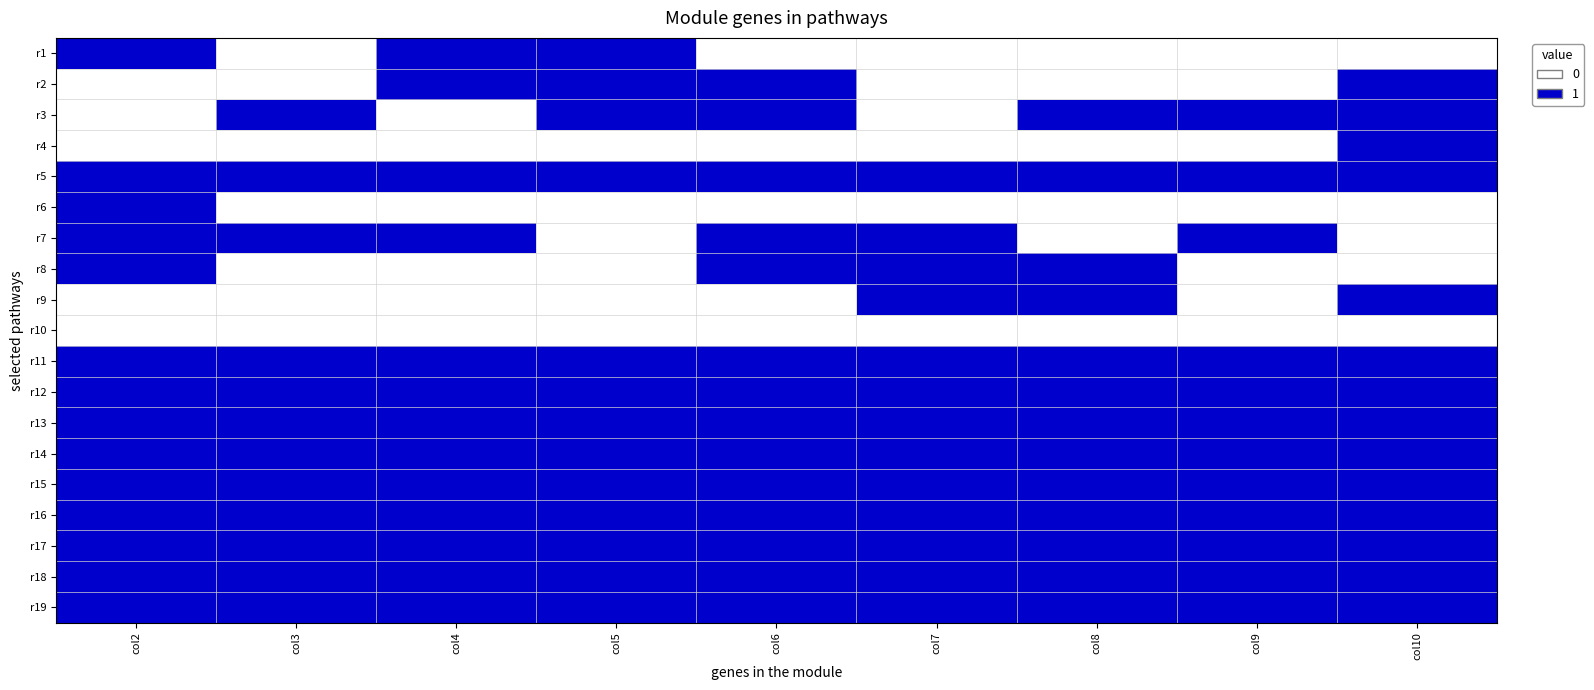

At how many categories does at least one series exceed 0?

9